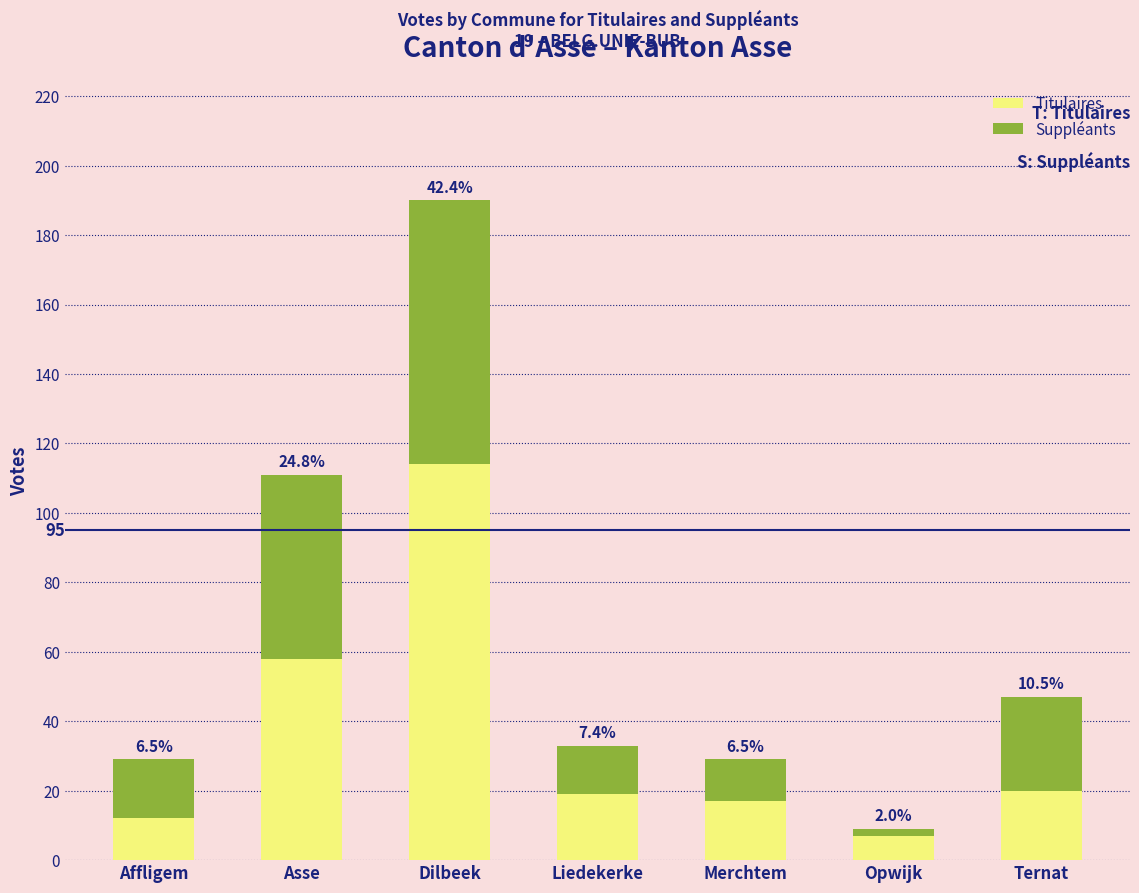

Between Liedekerke and Merchtem, which is larger?

Liedekerke